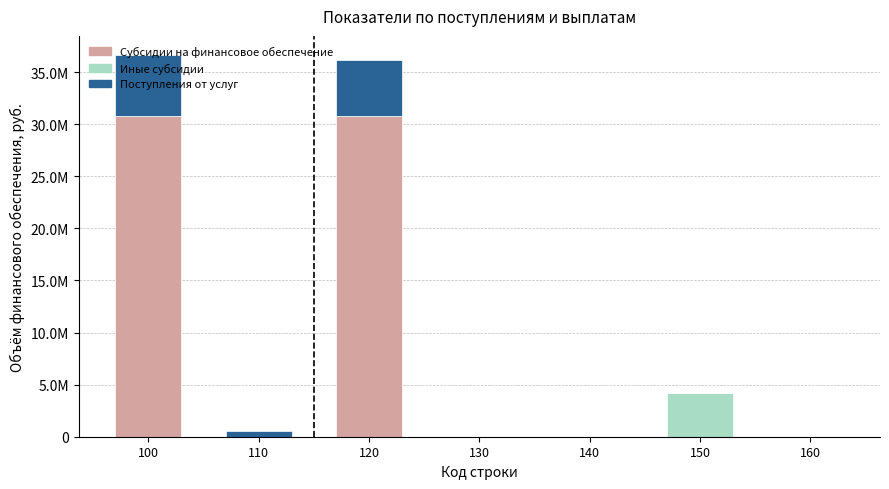

The value of Поступления от услуг at 110 is 156484.3. True or false?

False